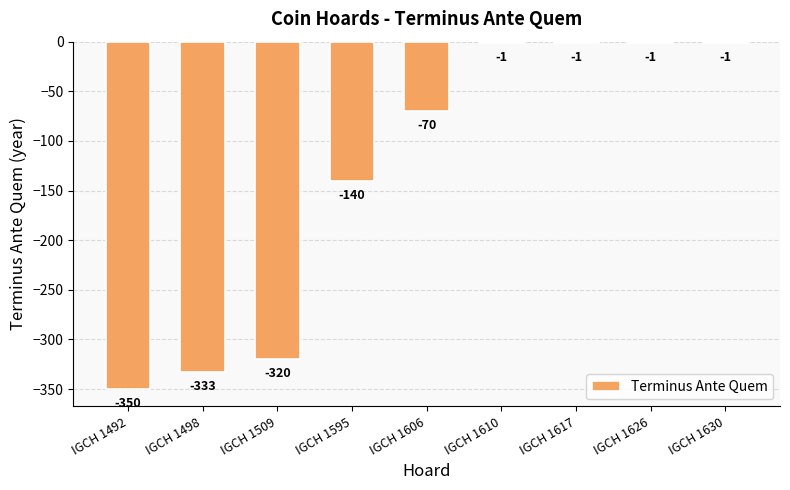

What is the sum of all values?

-1217